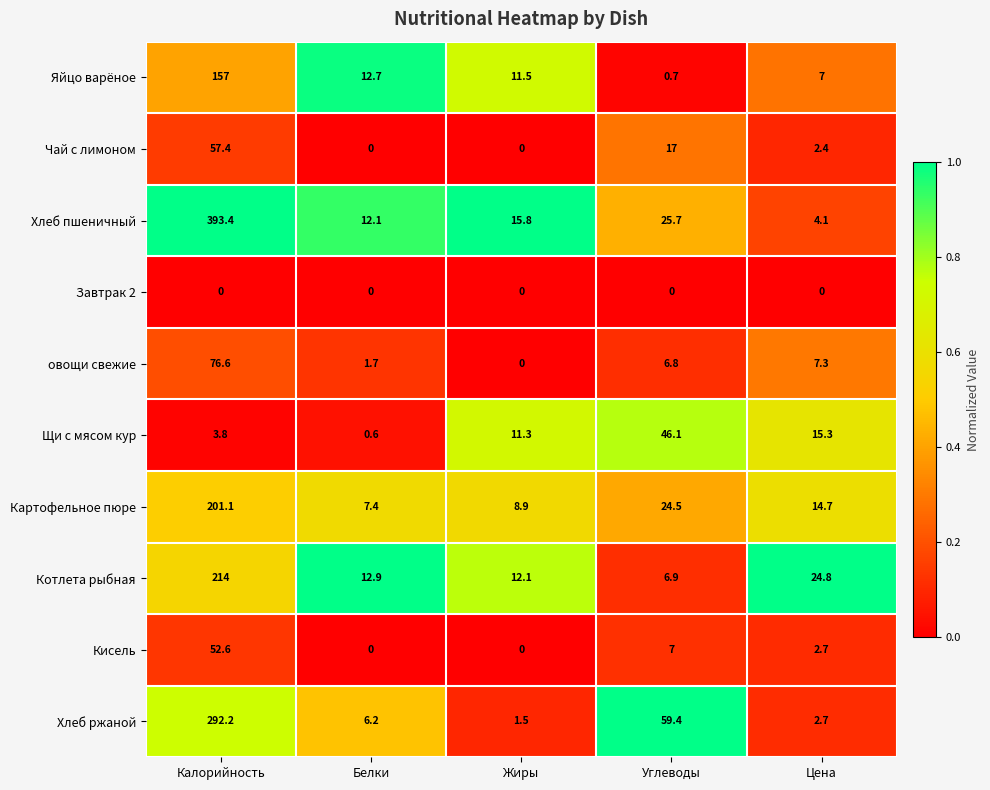

What is the maximum value shown in the chart?

393.4